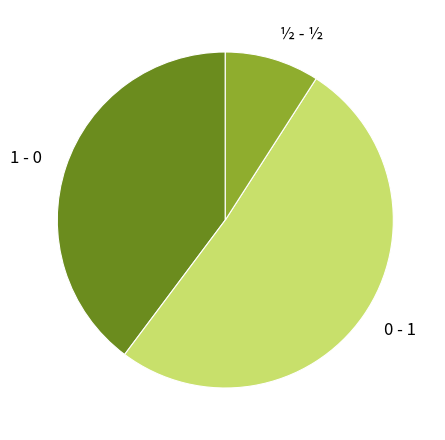

Which category has the smallest portion of the pie?

½ - ½